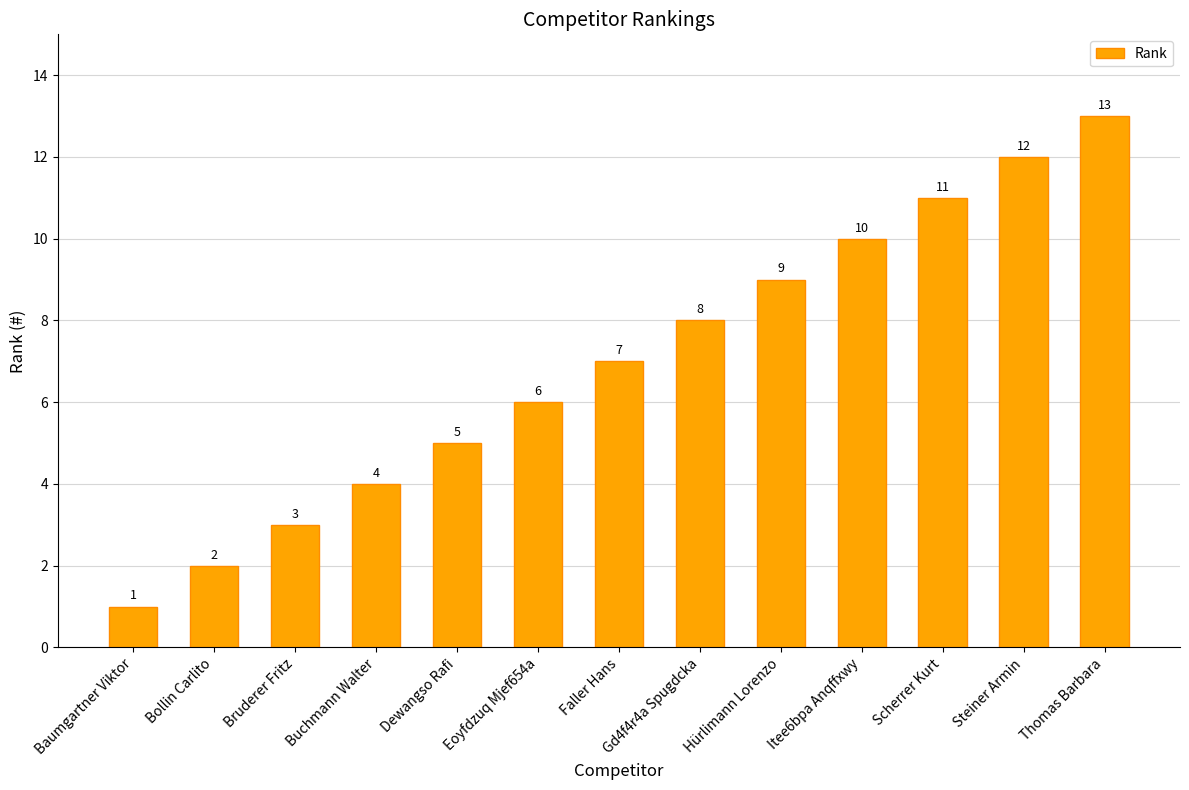

What is the greatest value displayed?

13